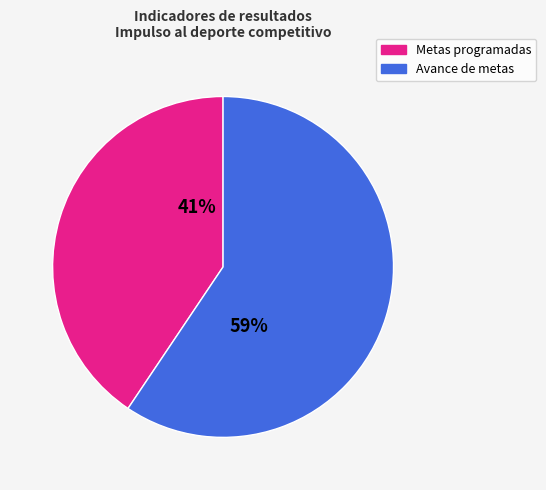

Is there a majority slice in this chart?

Yes